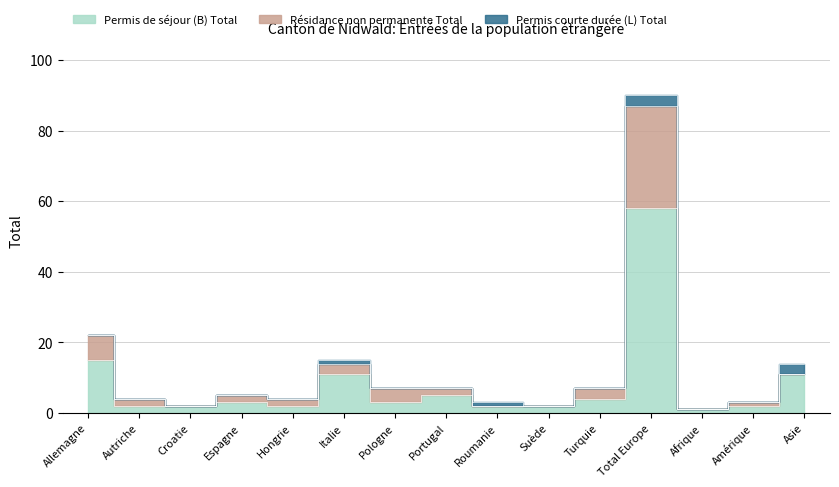

What is the difference between the maximum and minimum values in the Permis de séjour (B) Total series?

57